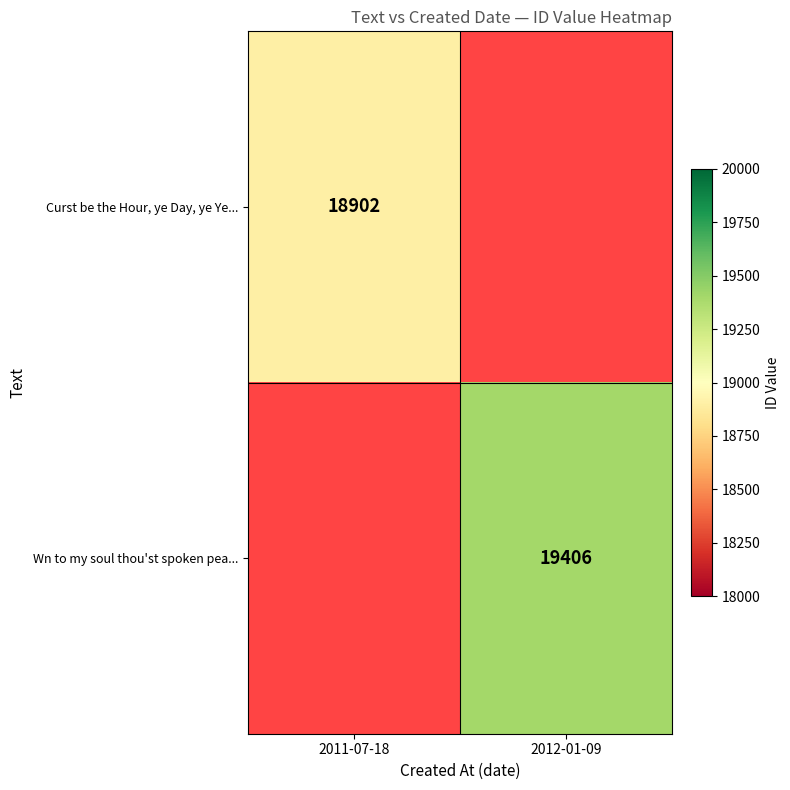

True or false: Curst be the Hour, ye Day, ye Ye... has a value of 18902 at 2011-07-18.

True